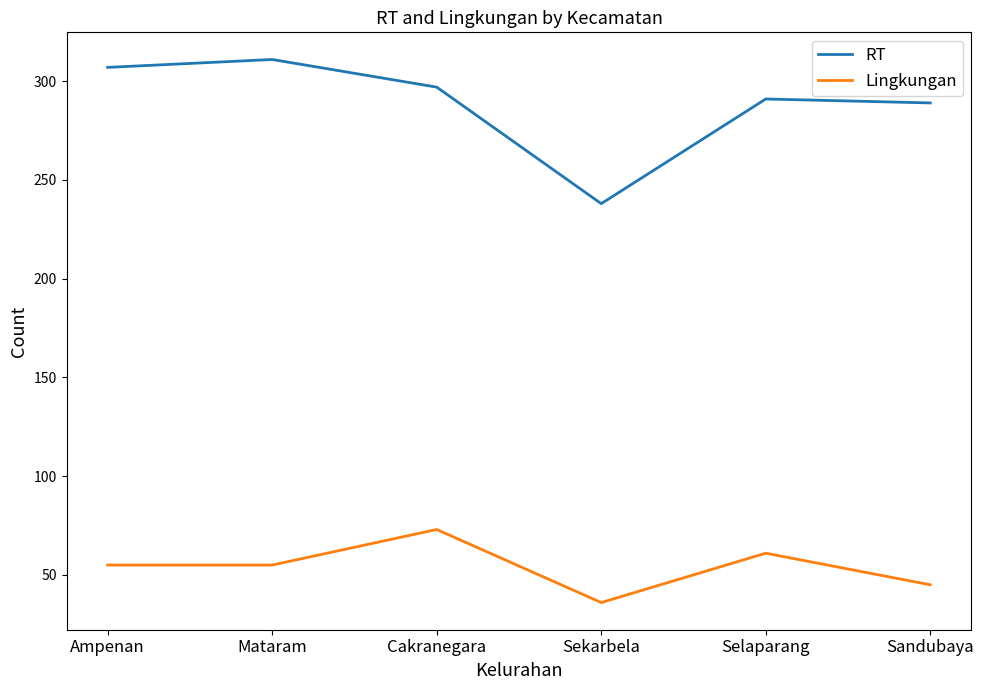

How many values in the RT series are below 297?

3